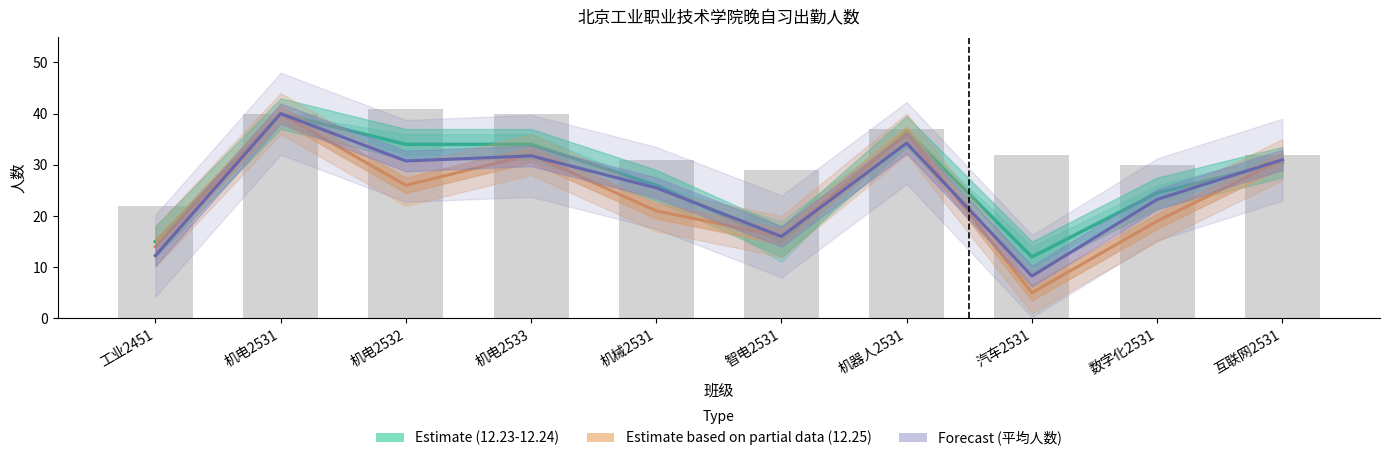

Reading right to left, extract all data points from this chart.

12.23-12.24均值 (Estimate): 30.5	24.5	12.0	36.5	15.0	26.0	34.0	34.0	40.0	15.0
12.25 (Estimate based on partial data): 31.0	19.0	5.0	36.0	16.0	21.0	32.0	26.0	40.0	14.0
平均人数 (Forecast): 31.0	23.2	8.2	34.2	16.0	25.5	31.8	30.8	40.0	12.2
考核人数: 32.0	30.0	32.0	37.0	29.0	31.0	40.0	41.0	40.0	22.0